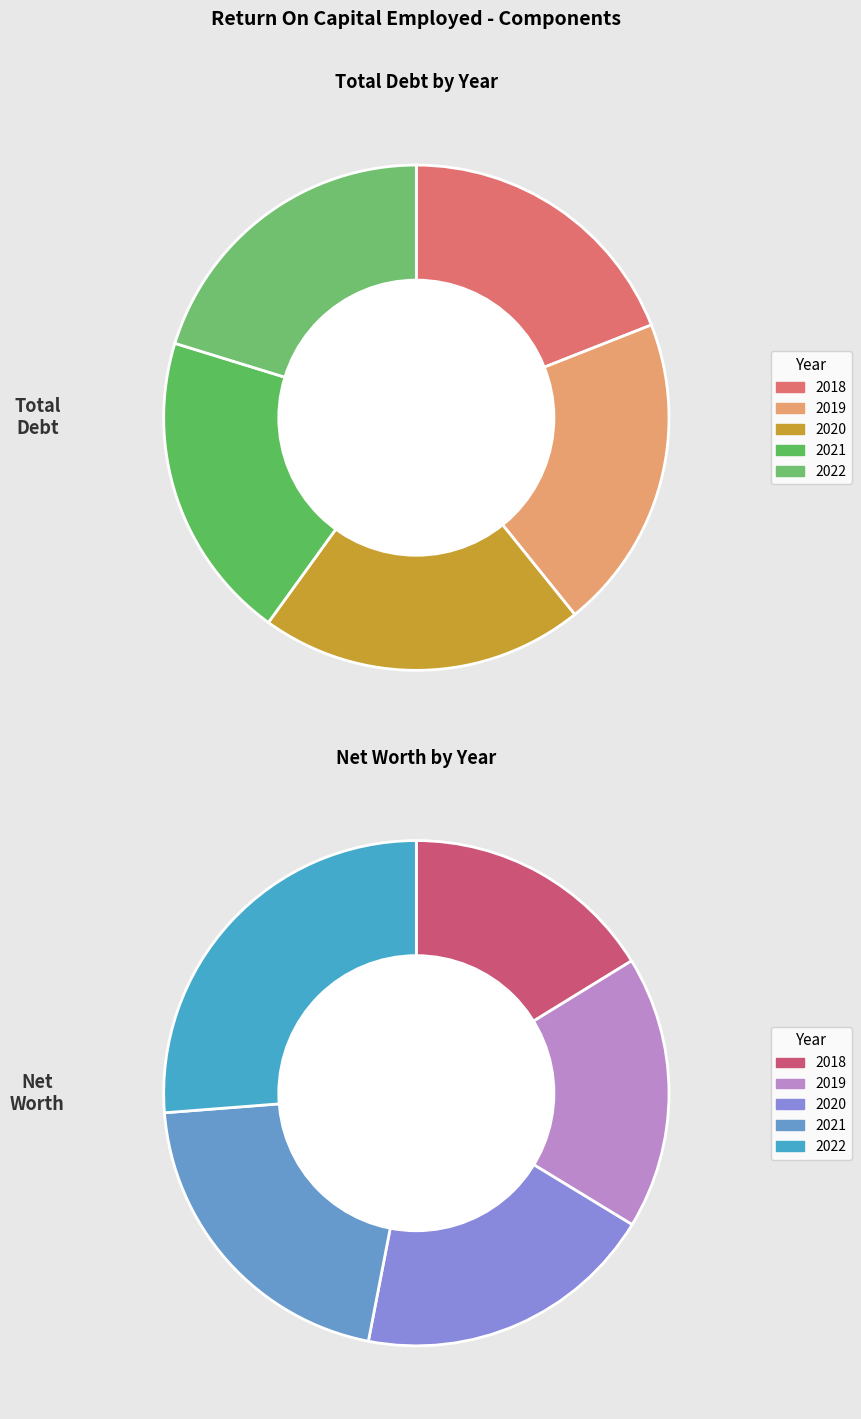

What is the total percentage of 2022 and 2018?

39.2%